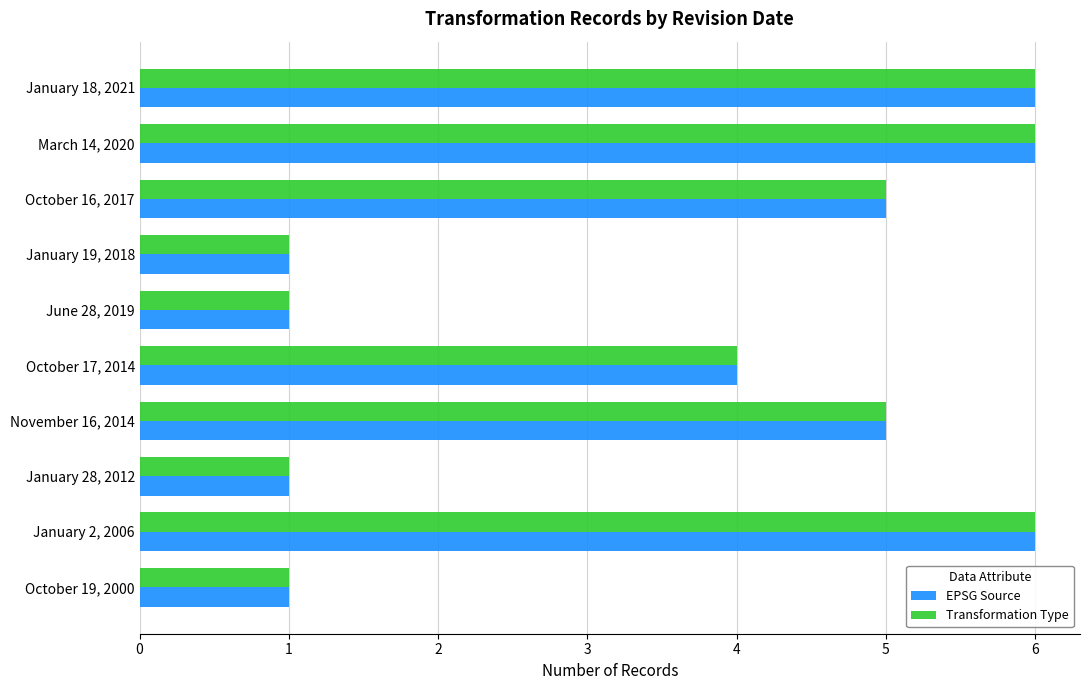

How many data points in EPSG Source are less than 5?

5